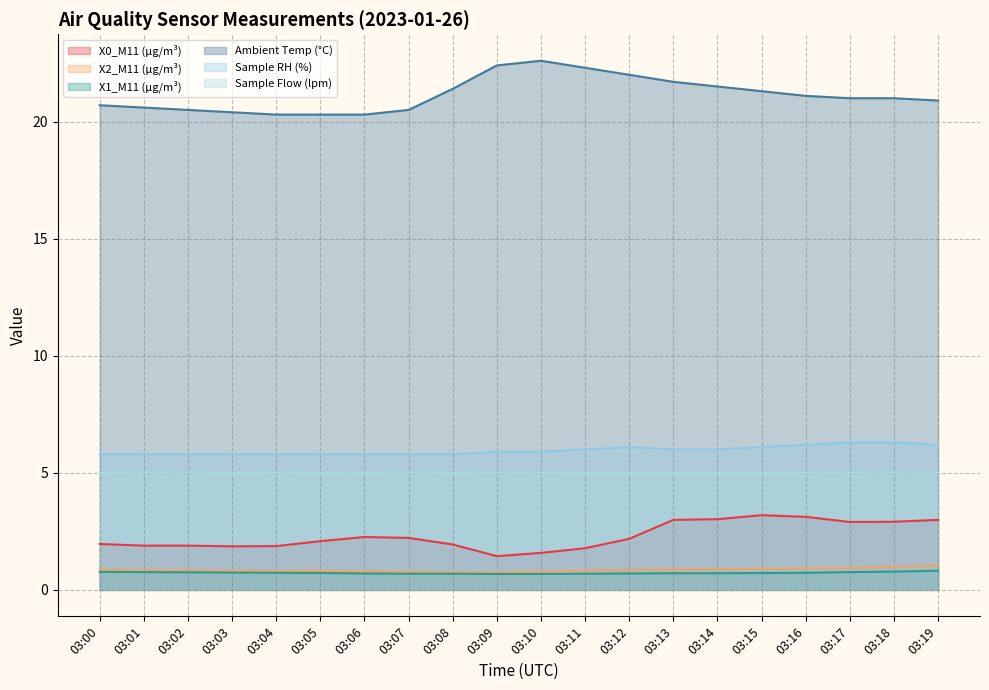

How many values in the Sample Flow (lpm) series are below 5?

10